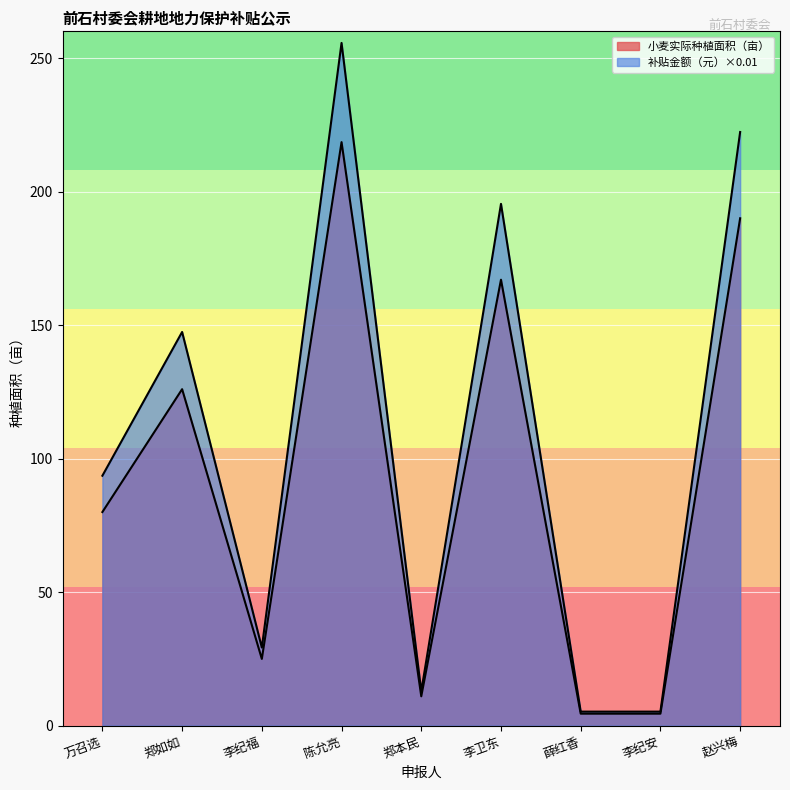

Between 郑如如 and 李纪福, which series saw the biggest shift?

补贴金额（元）